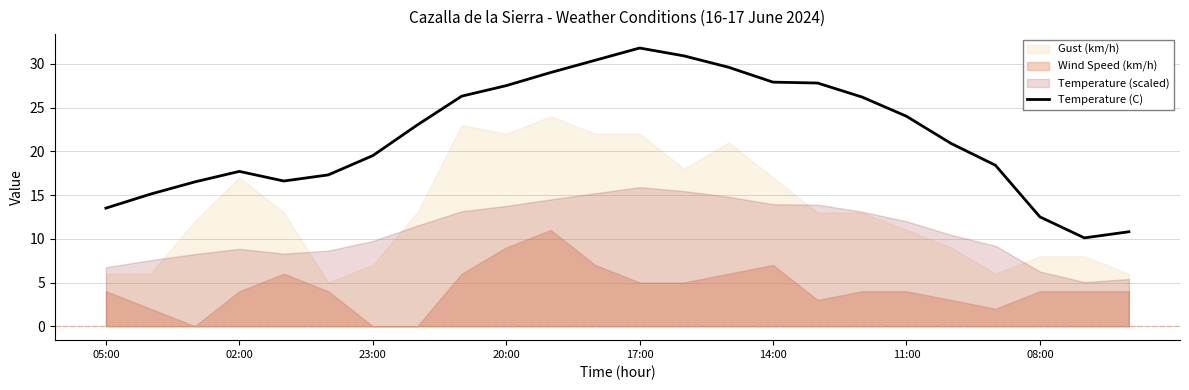

What is the maximum value for Temperature (C)?

31.8